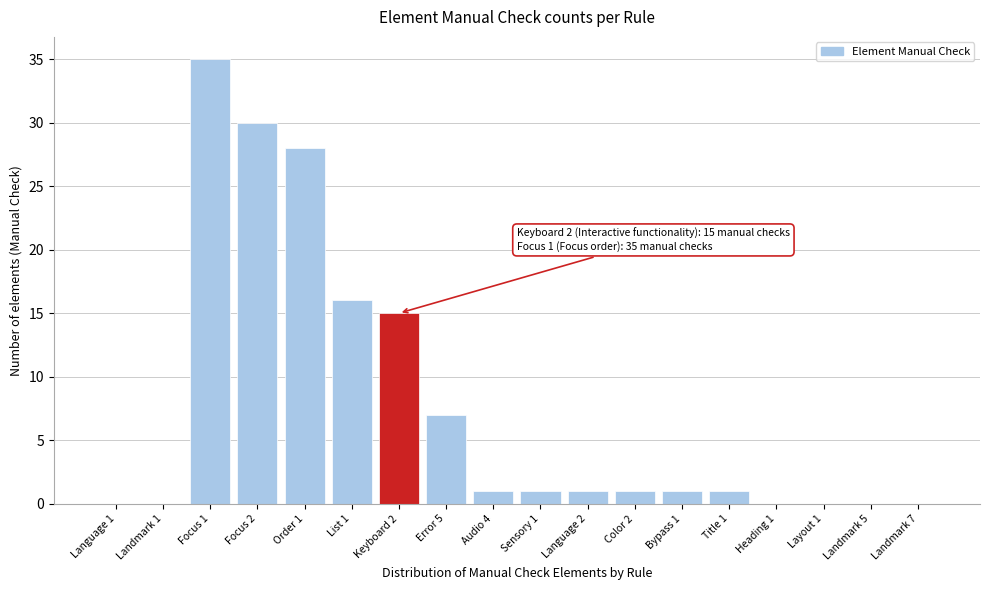

Reading left to right, extract all data points from this chart.

Language 1=0	Landmark 1=0	Focus 1=35	Focus 2=30	Order 1=28	List 1=16	Keyboard 2=15	Error 5=7	Audio 4=1	Sensory 1=1	Language 2=1	Color 2=1	Bypass 1=1	Title 1=1	Heading 1=0	Layout 1=0	Landmark 5=0	Landmark 7=0